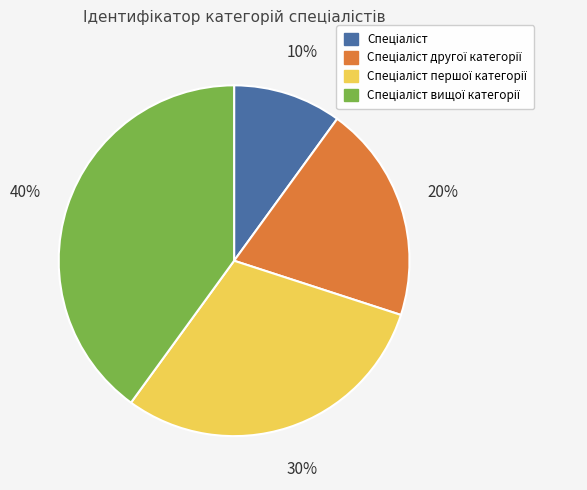

To the nearest percent, what is the average slice percentage?

25%